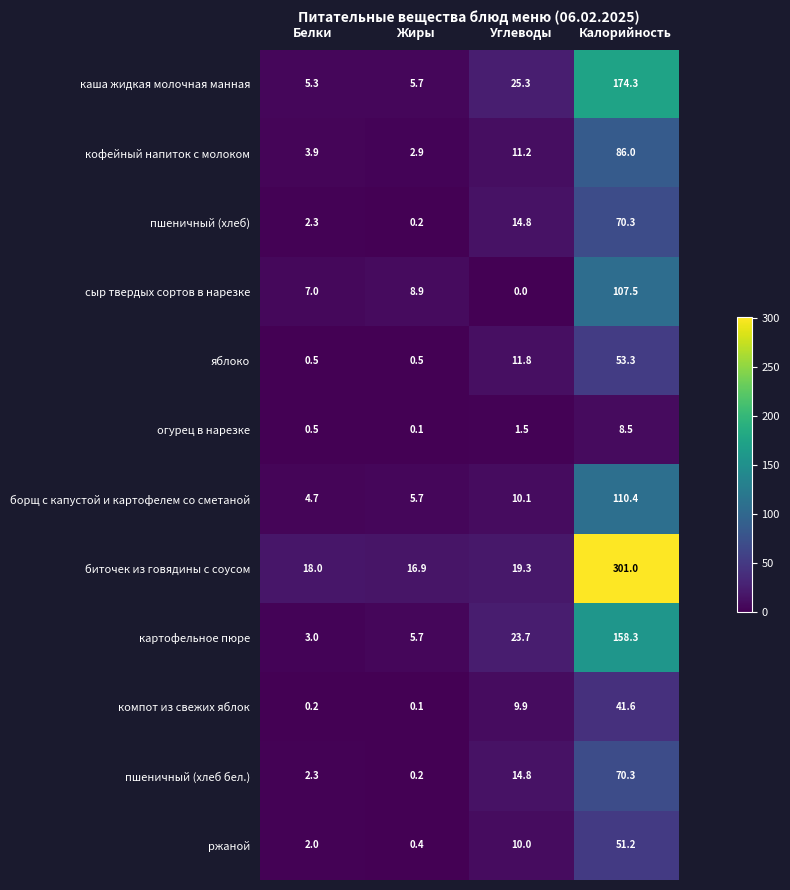

What is the total value across all series at Углеводы?

152.4